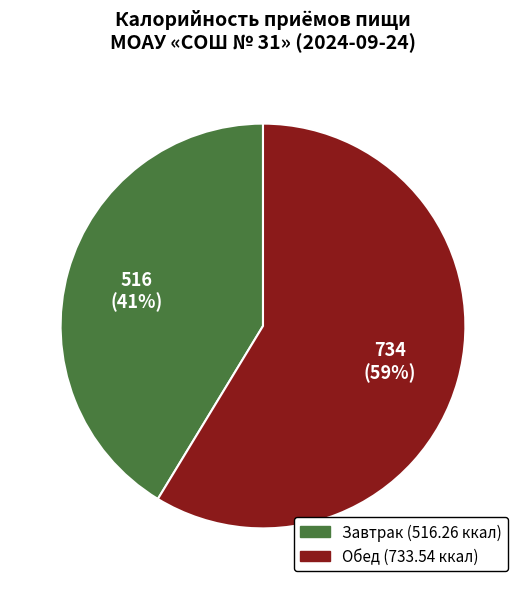

To the nearest percent, what is the combined percentage of Завтрак and Обед?

100%